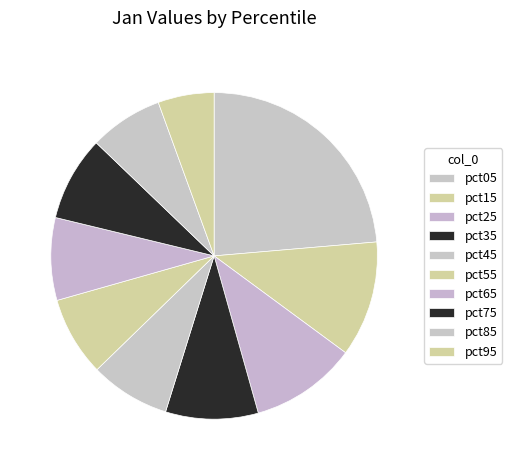

Does pct15 account for over 50% of the chart?

No